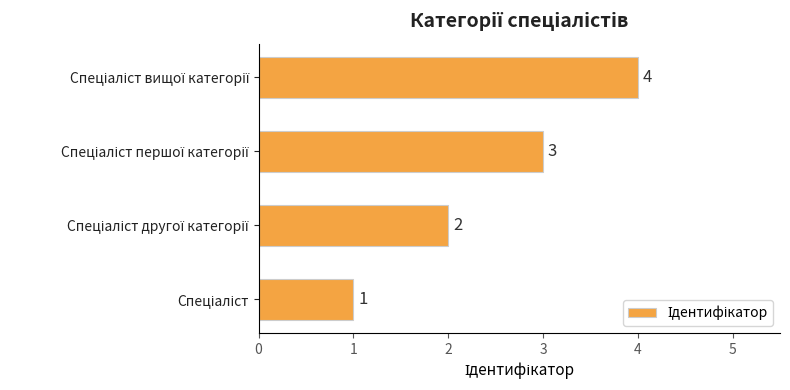

How many values are between 2 and 4?

3